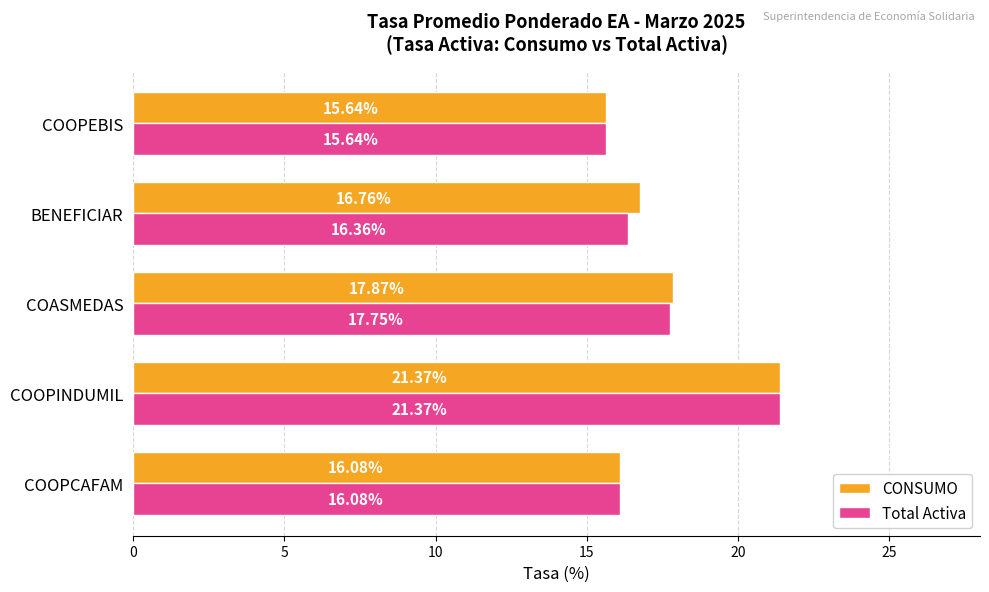

Between COASMEDAS and BENEFICIAR, which series saw the biggest shift?

Total Activa